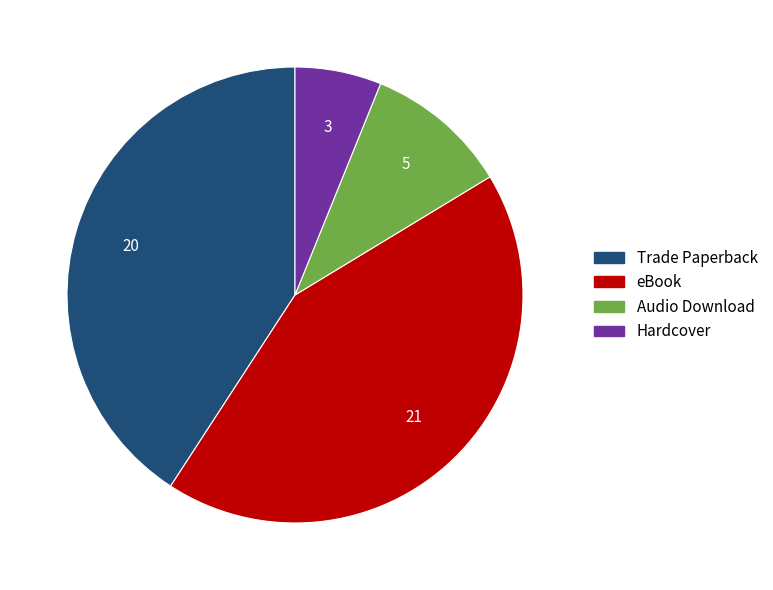

Rank the categories by value from lowest to highest.

Hardcover, Audio Download, Trade Paperback, eBook